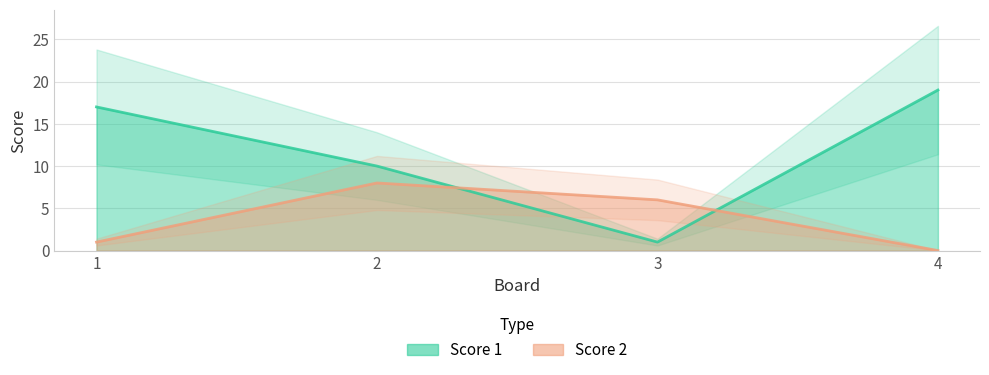

Between which two adjacent categories do Score 1 and Score 2 first intersect?

2 and 3